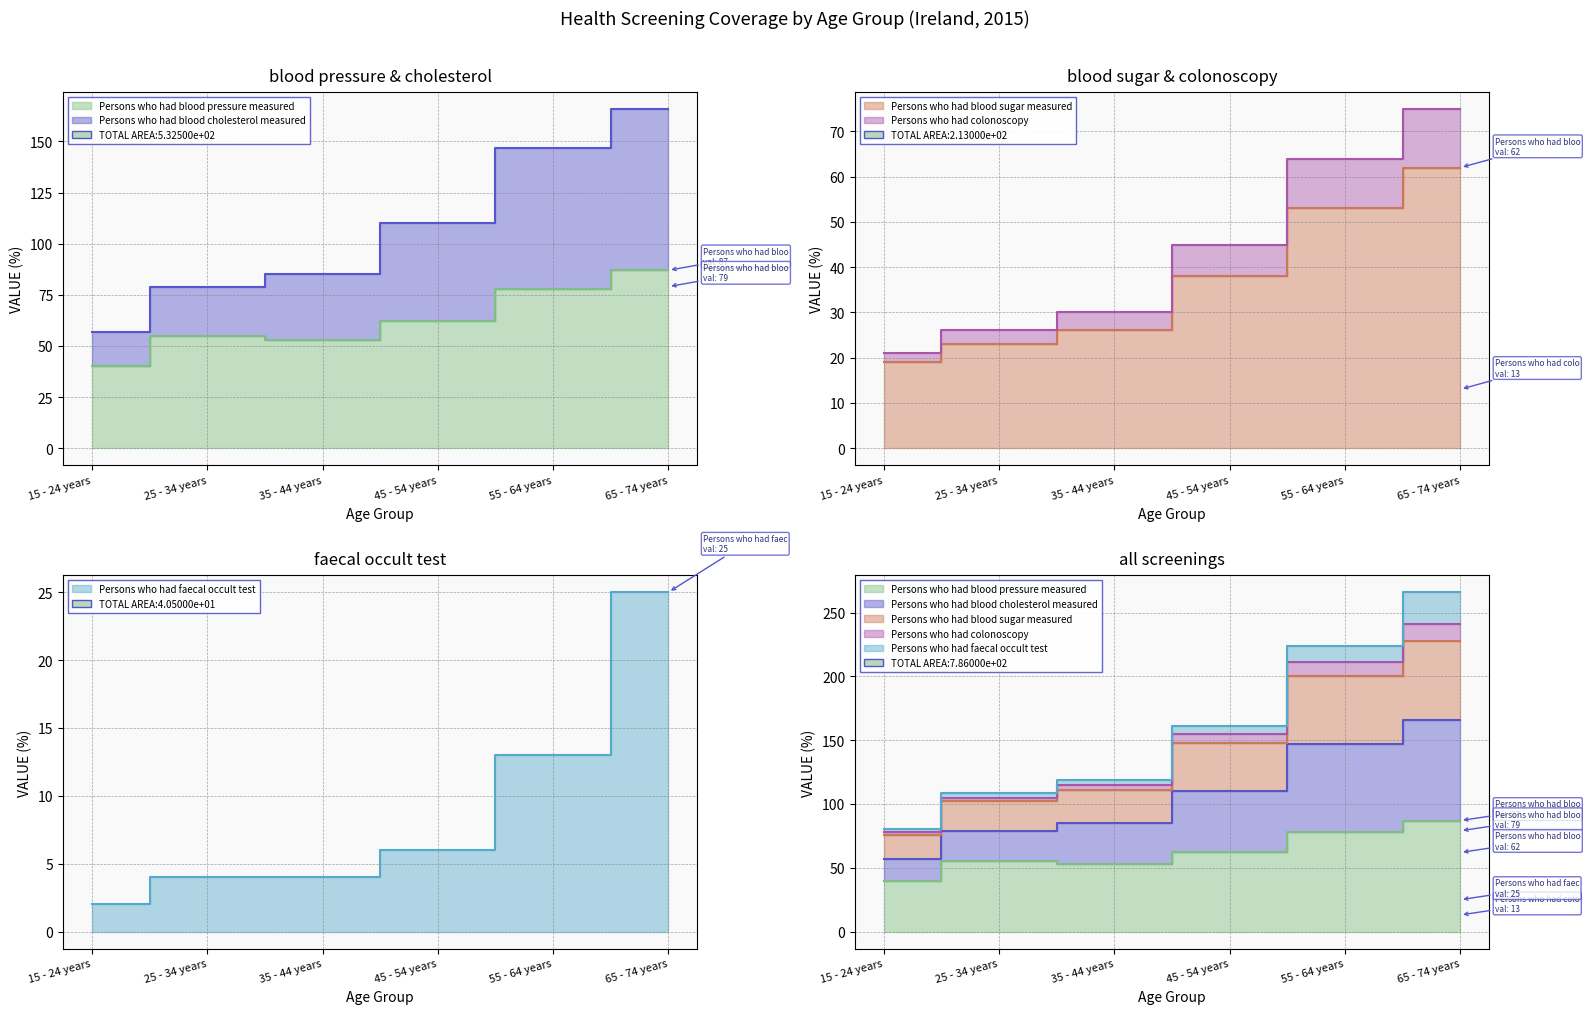

The Persons who had colonoscopy series shows 101 at 55 - 64 years. True or false?

False